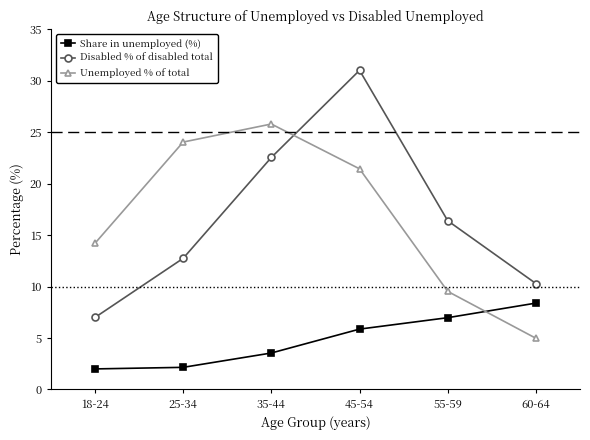

Which series changed the most between 45-54 and 55-59?

Disabled % of disabled total